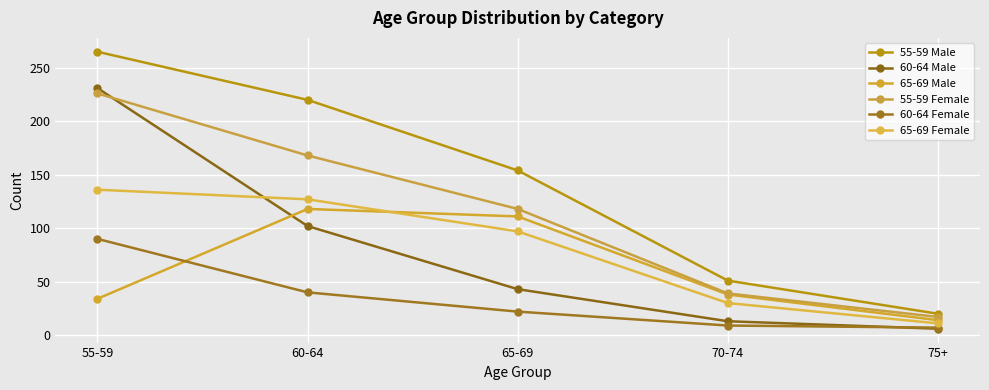

Which has a higher value, 60-64 or 75+?

60-64